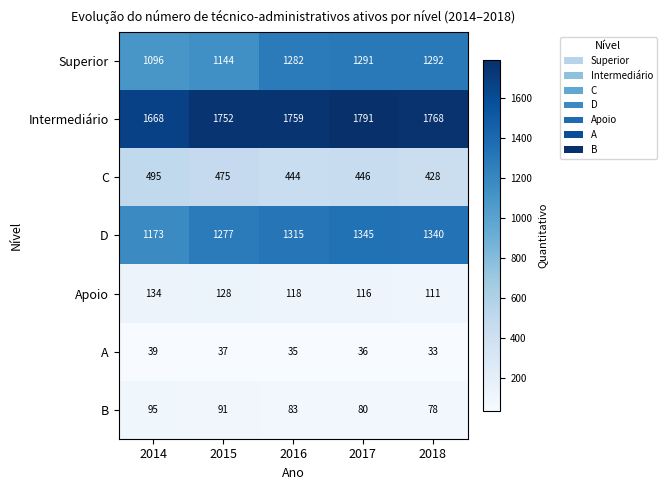

True or false: Apoio has a value of 116 at 2017.

True